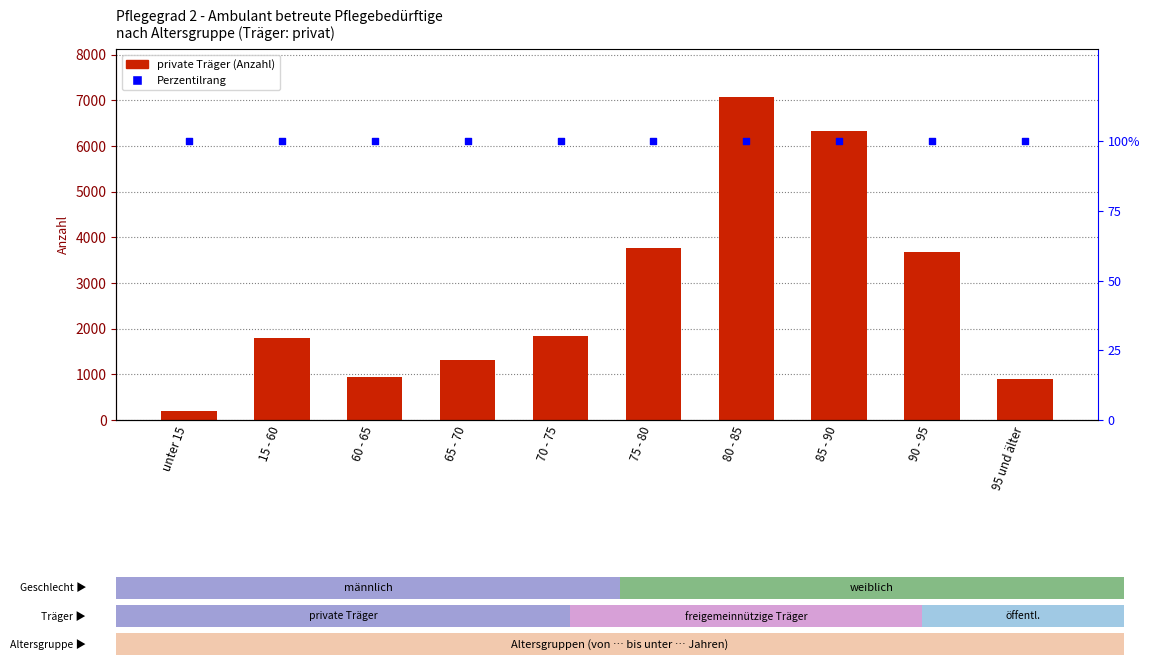

At how many categories does at least one series exceed 1768?

6